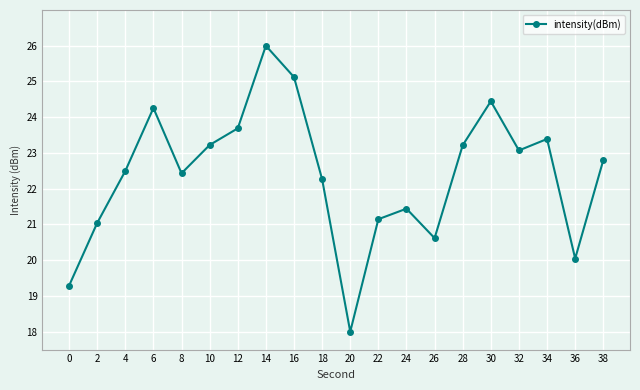

At which category does the chart reach its minimum across all series?

20